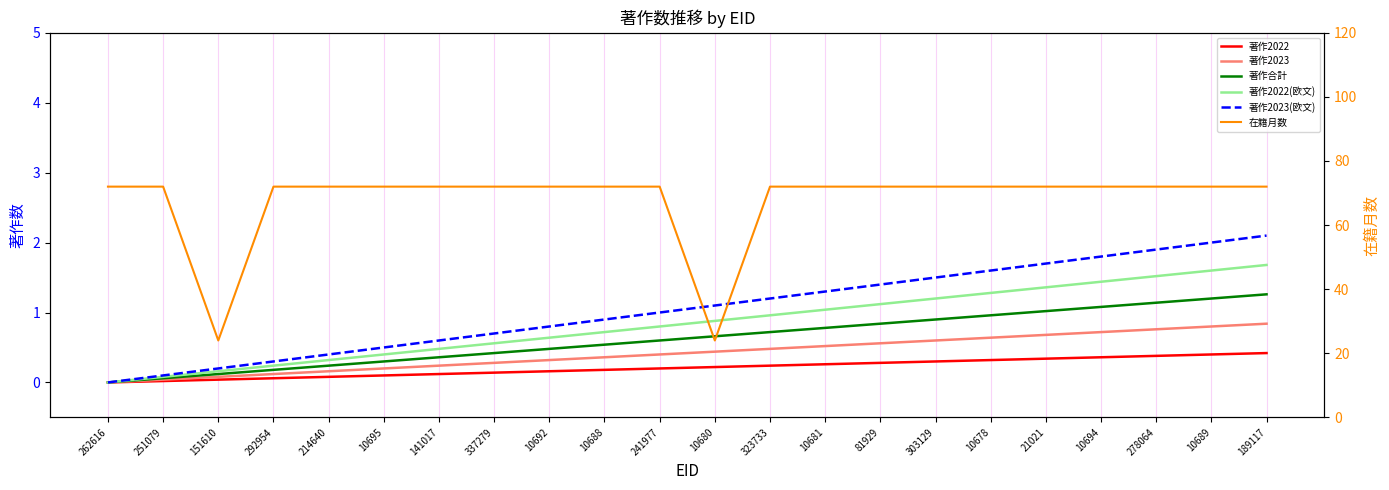

Reading left to right, transcribe all the data shown in this chart.

著作2022: 262616=0.0	251079=0.0	151610=0.0	292954=0.1	214640=0.1	10695=0.1	141017=0.1	337279=0.1	10692=0.2	10688=0.2	241977=0.2	10680=0.2	323733=0.2	10681=0.3	81929=0.3	303129=0.3	10678=0.3	21021=0.3	10694=0.4	278064=0.4	10689=0.4	189117=0.4
著作2023: 262616=0.0	251079=0.0	151610=0.1	292954=0.1	214640=0.2	10695=0.2	141017=0.2	337279=0.3	10692=0.3	10688=0.4	241977=0.4	10680=0.4	323733=0.5	10681=0.5	81929=0.6	303129=0.6	10678=0.6	21021=0.7	10694=0.7	278064=0.8	10689=0.8	189117=0.8
著作合計: 262616=0.0	251079=0.1	151610=0.1	292954=0.2	214640=0.2	10695=0.3	141017=0.4	337279=0.4	10692=0.5	10688=0.5	241977=0.6	10680=0.7	323733=0.7	10681=0.8	81929=0.8	303129=0.9	10678=1.0	21021=1.0	10694=1.1	278064=1.1	10689=1.2	189117=1.3
著作2022(欧文): 262616=0.0	251079=0.1	151610=0.2	292954=0.2	214640=0.3	10695=0.4	141017=0.5	337279=0.6	10692=0.6	10688=0.7	241977=0.8	10680=0.9	323733=1.0	10681=1.0	81929=1.1	303129=1.2	10678=1.3	21021=1.4	10694=1.4	278064=1.5	10689=1.6	189117=1.7
著作2023(欧文): 262616=0.0	251079=0.1	151610=0.2	292954=0.3	214640=0.4	10695=0.5	141017=0.6	337279=0.7	10692=0.8	10688=0.9	241977=1.0	10680=1.1	323733=1.2	10681=1.3	81929=1.4	303129=1.5	10678=1.6	21021=1.7	10694=1.8	278064=1.9	10689=2.0	189117=2.1
在籍月数: 262616=72.0	251079=72.0	151610=24.0	292954=72.0	214640=72.0	10695=72.0	141017=72.0	337279=72.0	10692=72.0	10688=72.0	241977=72.0	10680=24.0	323733=72.0	10681=72.0	81929=72.0	303129=72.0	10678=72.0	21021=72.0	10694=72.0	278064=72.0	10689=72.0	189117=72.0